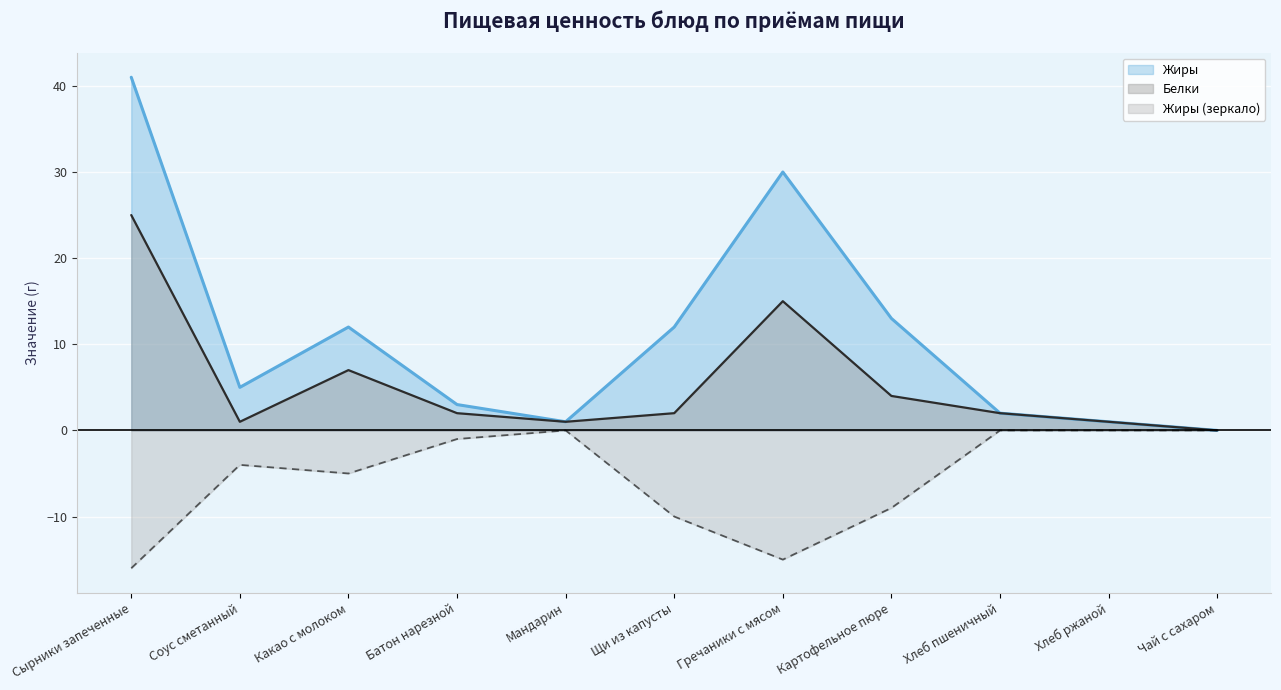

True or false: Белки and Жиры cross at least once.

False